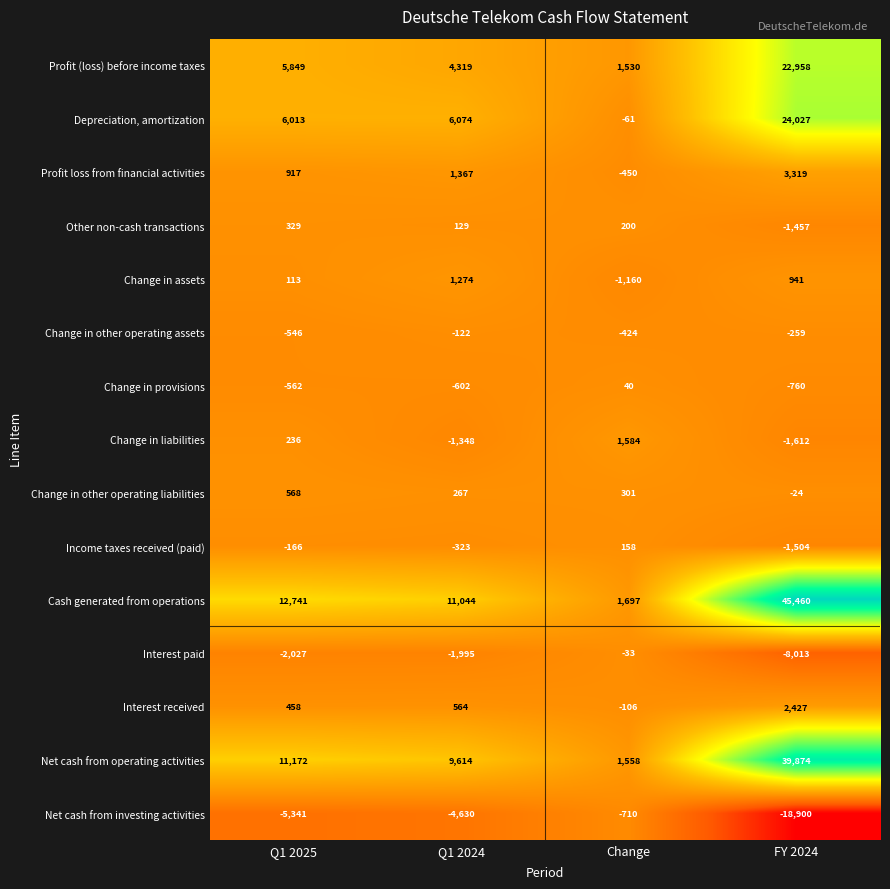

Is it true that Change in other operating assets equals -122 at Q1 2024?

True